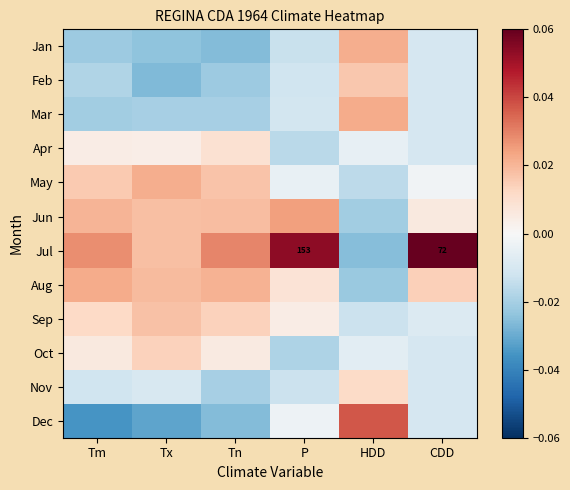

True or false: May has a value of -0.0 at HDD.

True